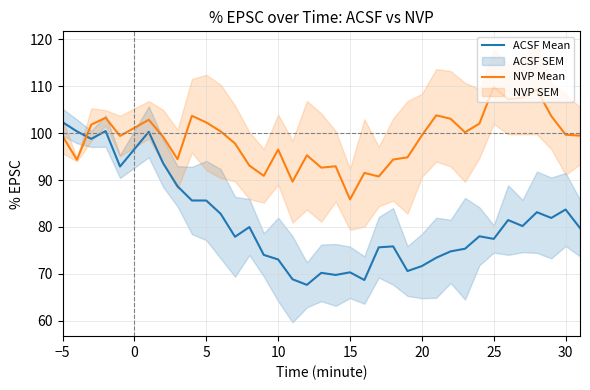

What is the difference between the maximum and minimum values in the ACSF Mean series?

34.7